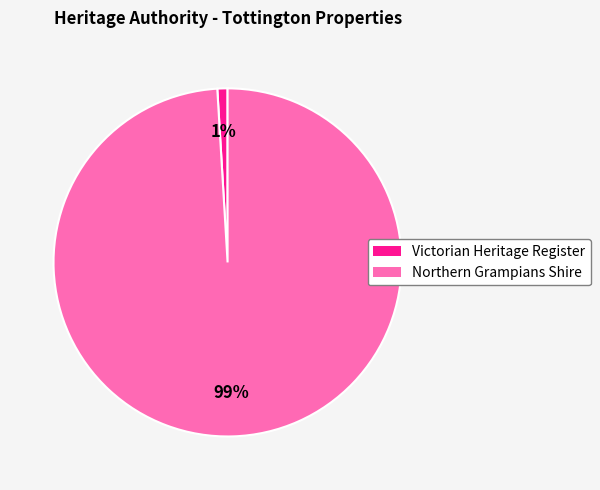

Is there a majority slice in this chart?

Yes